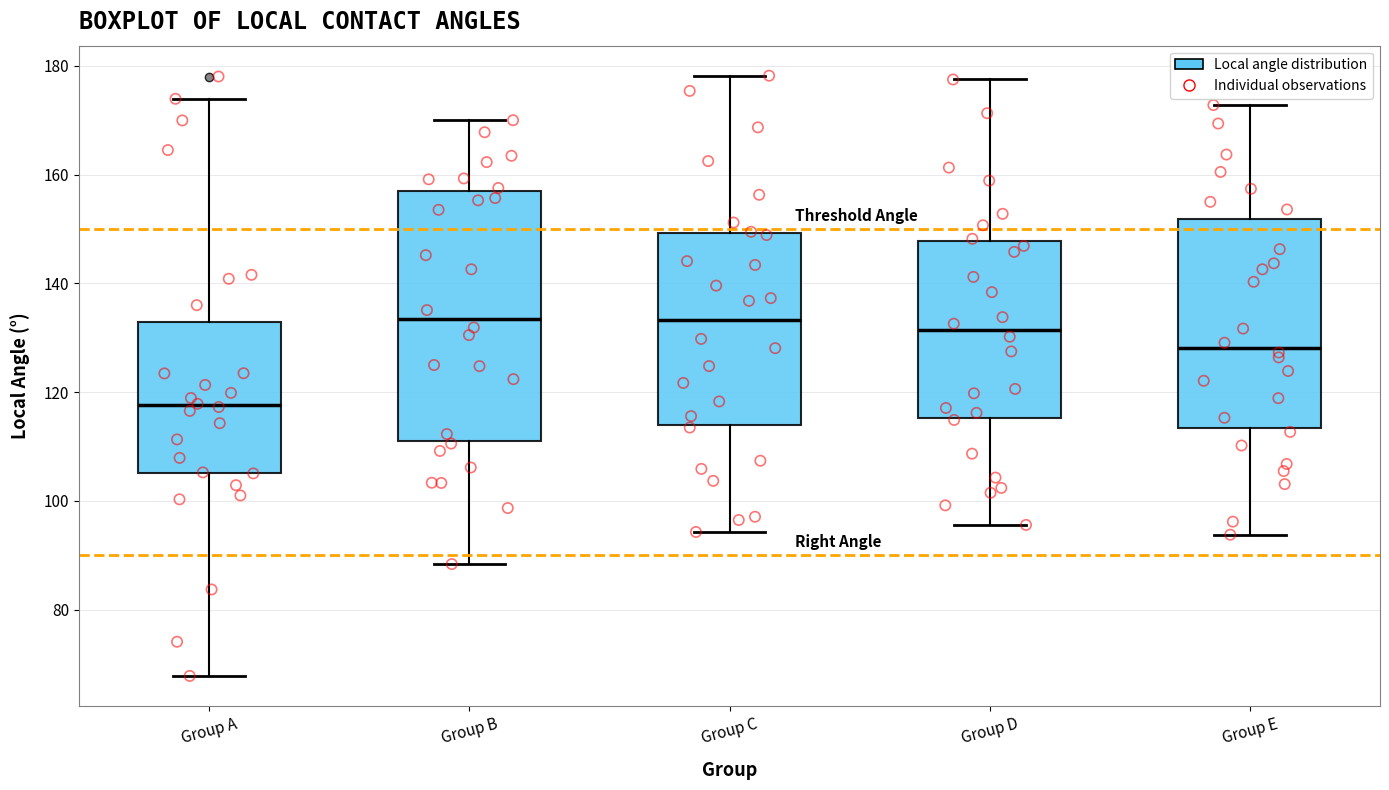

Where is the upper edge of the box for Group A on the y-axis? The values are not printed on the chart, so give them approximately, as read against the axis.

132